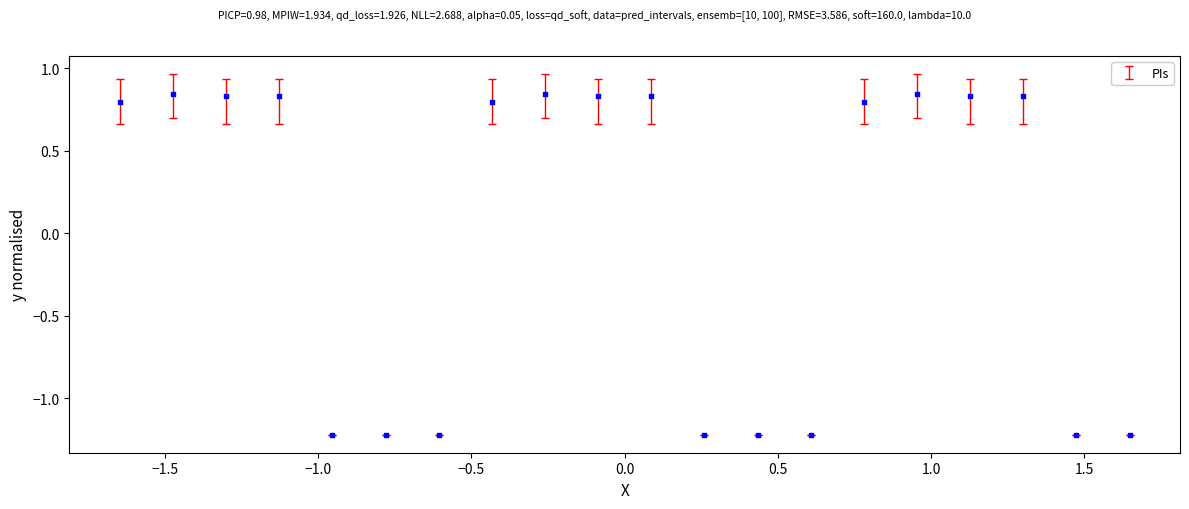

What is the range of Y values (max minus min)?

2.1